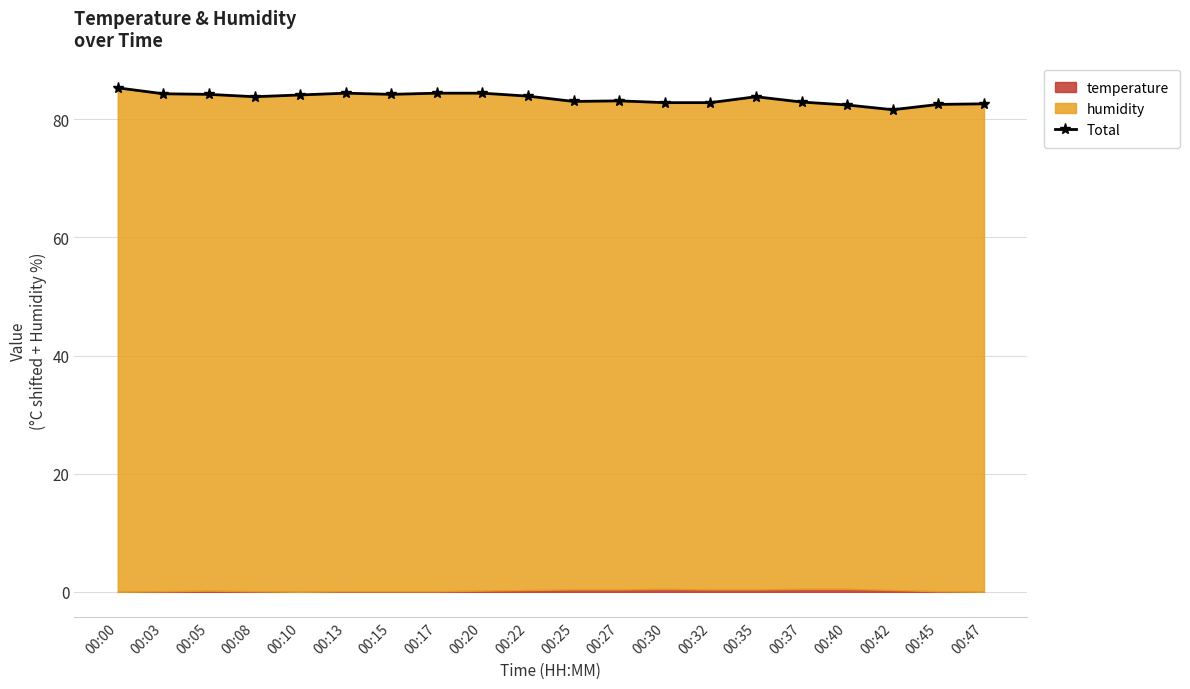

Rank the categories by value from lowest to highest.

00:42, 00:40, 00:45, 00:47, 00:30, 00:32, 00:37, 00:25, 00:27, 00:08, 00:35, 00:22, 00:10, 00:15, 00:05, 00:03, 00:13, 00:17, 00:20, 00:00